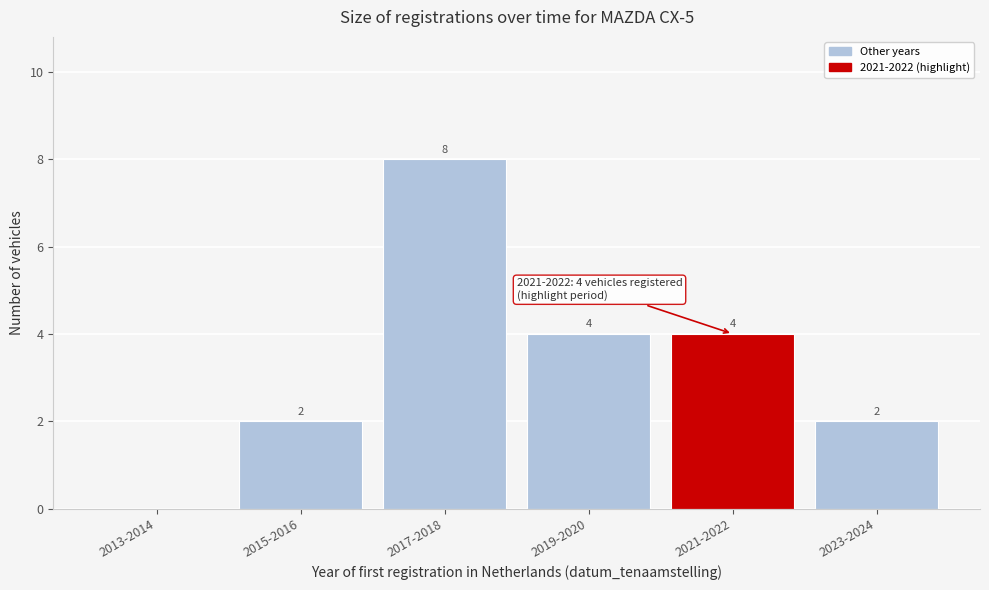

Reading left to right, list all the values displayed in this chart.

2013-2014=0	2015-2016=2	2017-2018=8	2019-2020=4	2021-2022=4	2023-2024=2